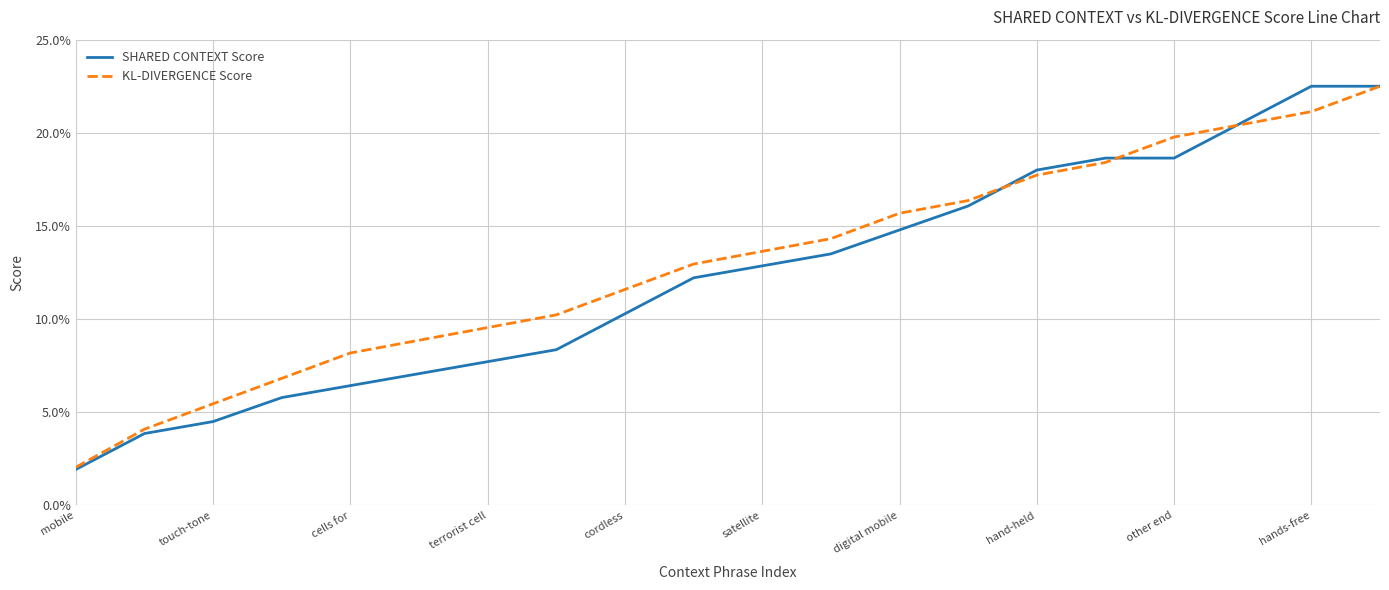

Which series has the widest spread of values?

SHARED CONTEXT Score